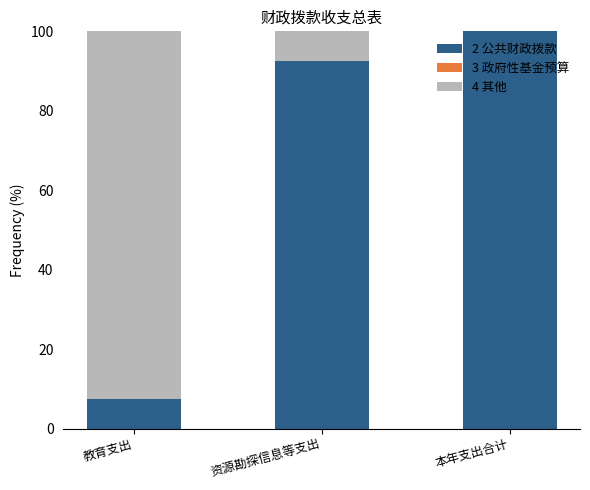

What is the total value across all series at 教育支出?

100.0